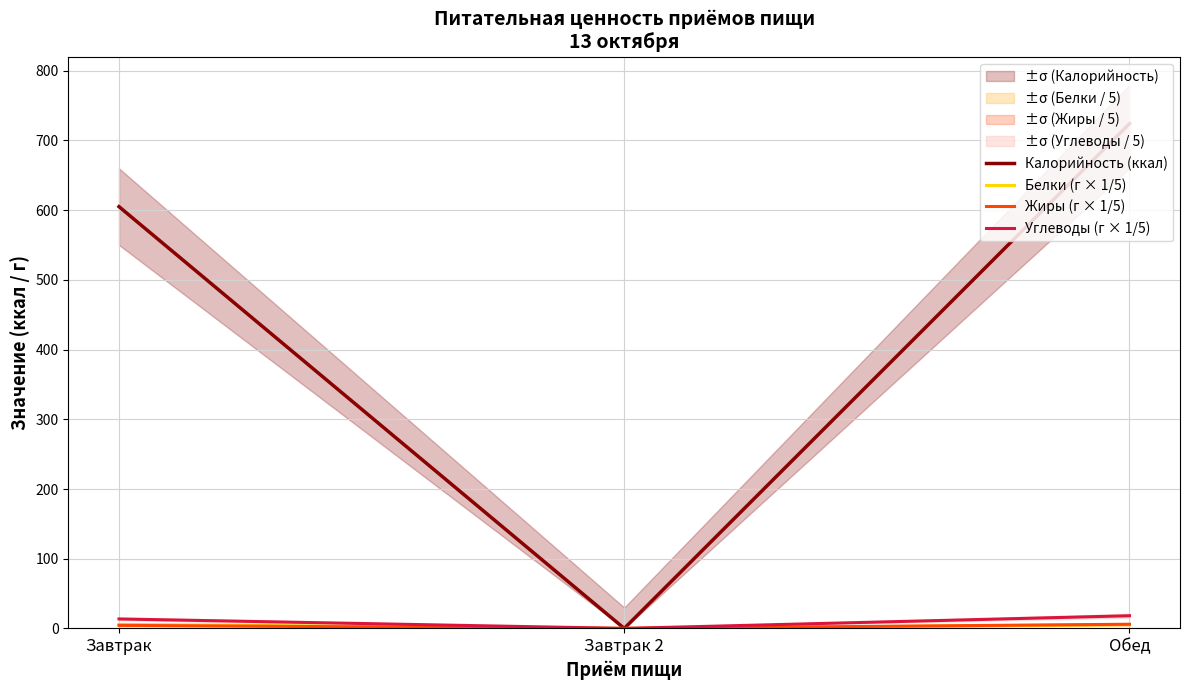

How many values in the Белки (г × 1/5) series are below 5?

1